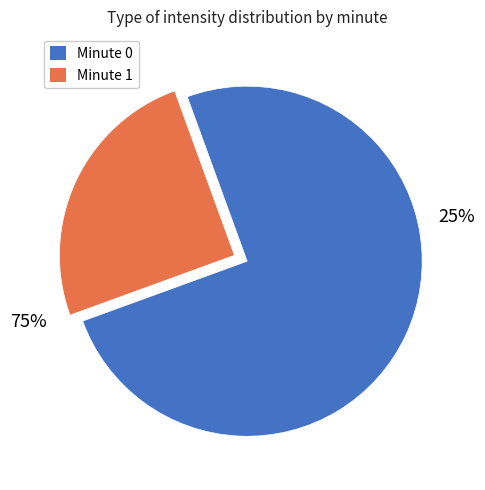

The 0 slice represents 10% of the pie. True or false?

False